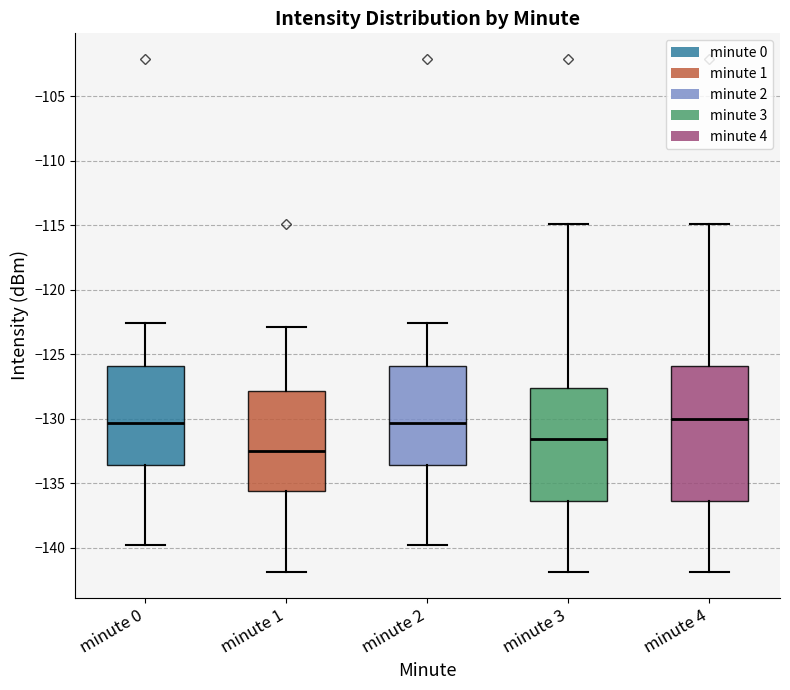

Reading left to right, transcribe this box plot: for each box, give where its median line is, the range the box spans, and where its two whiskers end, as read against the y-axis. The values are not printed on the chart, so give them approximately, as read against the axis.

minute 0: median -130.5, box -133.5 to -126.0, whiskers -139.5 to -122.5
minute 1: median -132.5, box -135.5 to -128.0, whiskers -142.0 to -123.0
minute 2: median -130.5, box -133.5 to -126.0, whiskers -139.5 to -122.5
minute 3: median -131.5, box -136.5 to -127.5, whiskers -142.0 to -115.0
minute 4: median -130.0, box -136.5 to -126.0, whiskers -142.0 to -115.0